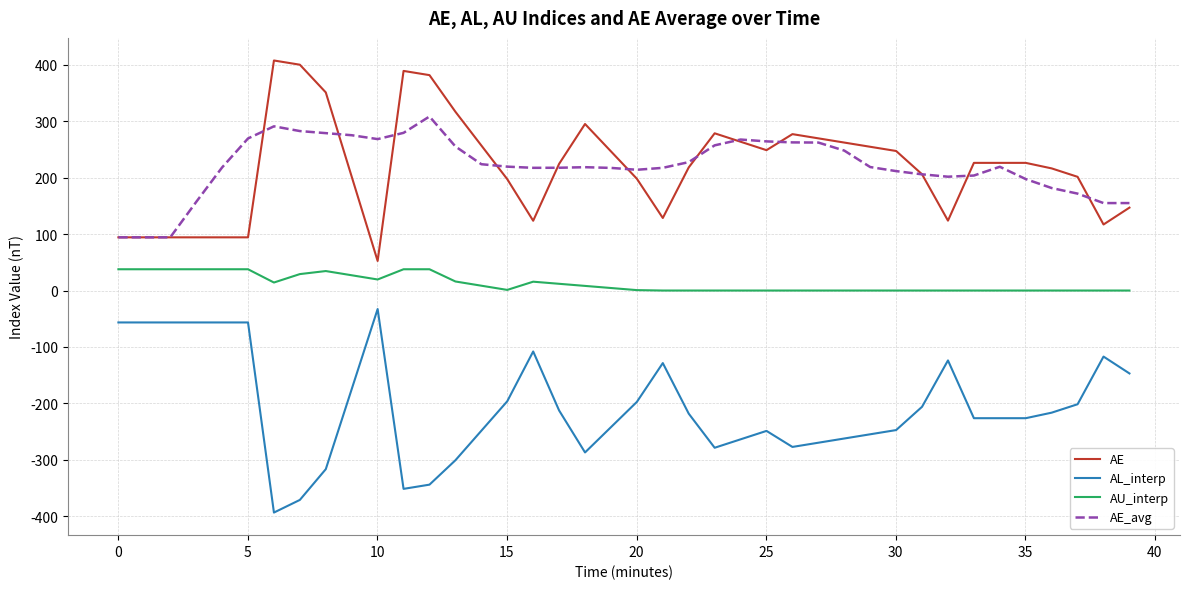

What is the smallest value displayed?

-393.8